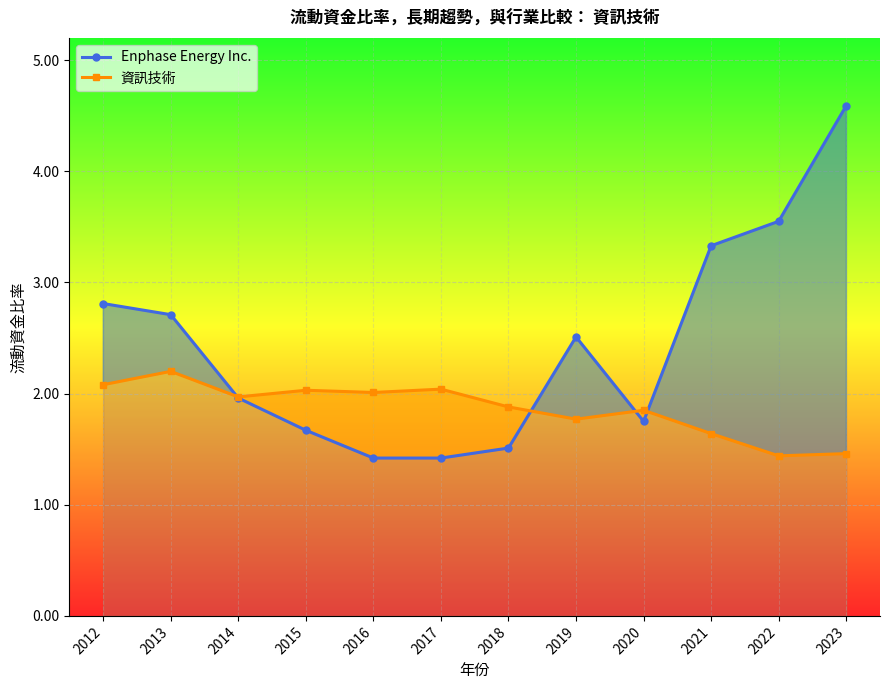

True or false: Enphase Energy Inc. and 資訊技術 intersect in this chart.

True